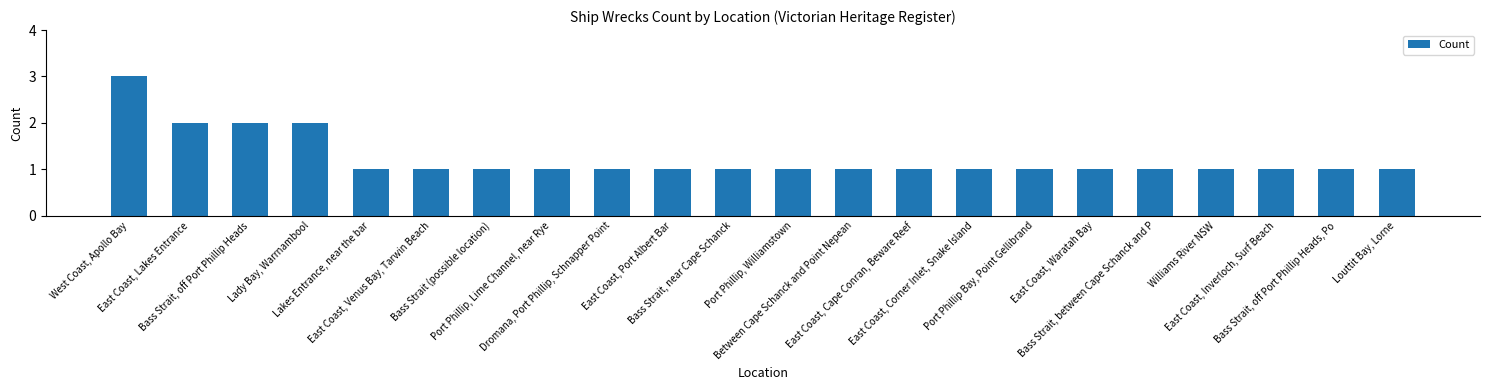

What is the sum of the values at East Coast, Lakes Entrance and East Coast, Venus Bay, Tarwin Beach?

3